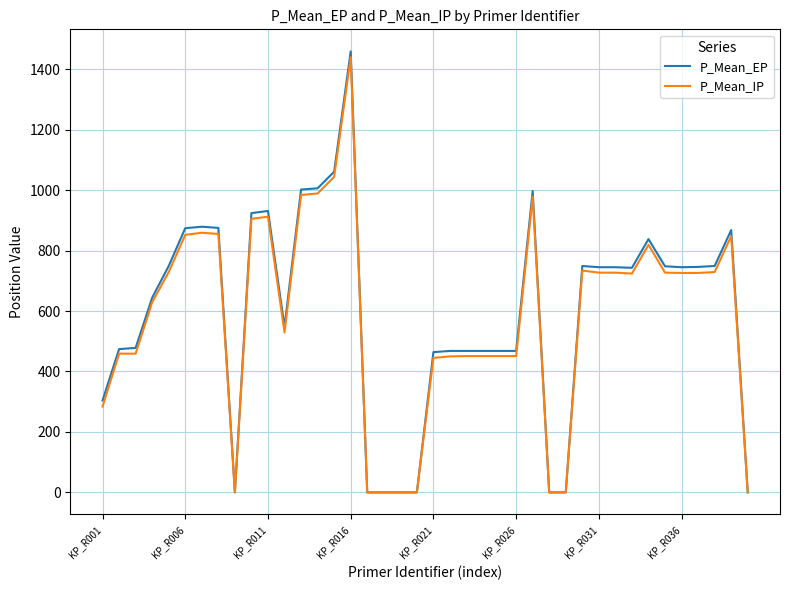

Which series has the largest range (max minus min)?

P_Mean_EP